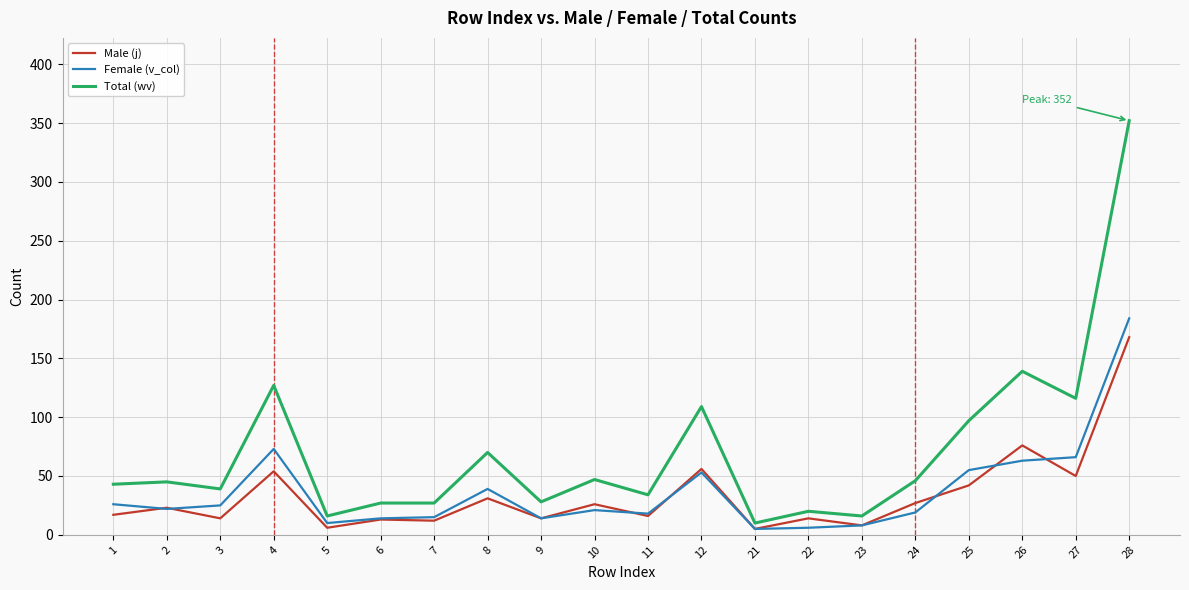

What is the highest value of the Total (wv) series?

352